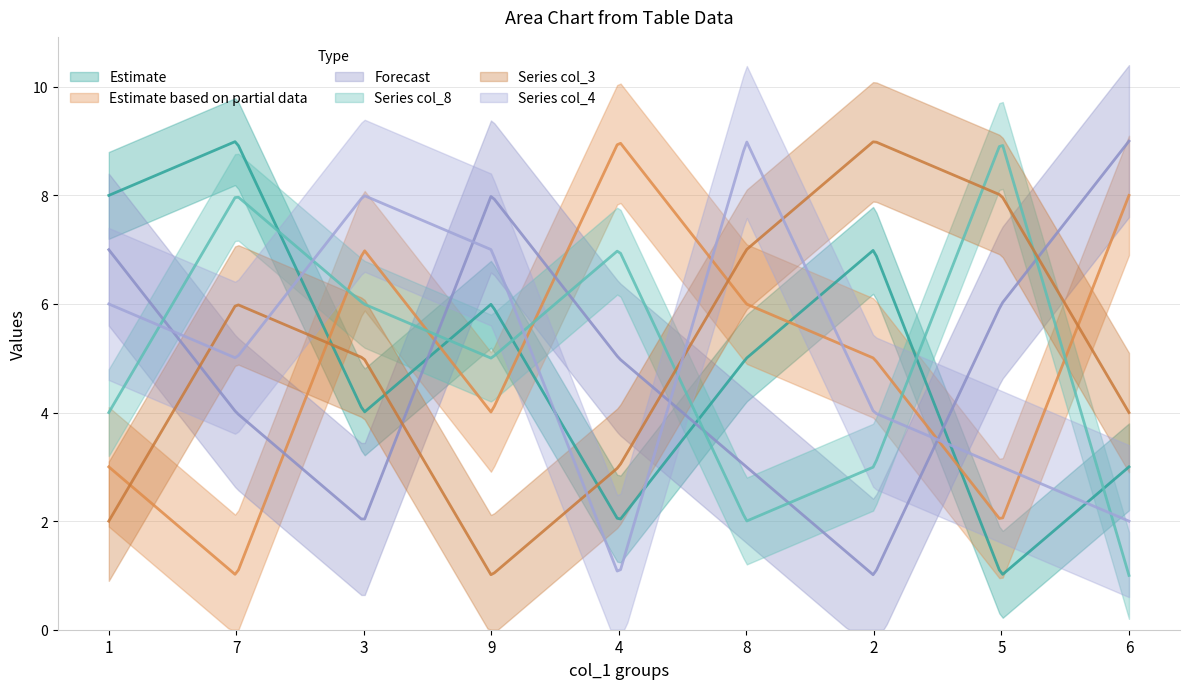

Which category has the lowest value across all series?

5